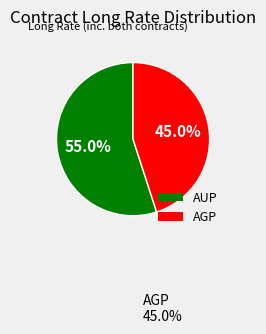

To the nearest percent, what percentage of the pie is AUP?

55%